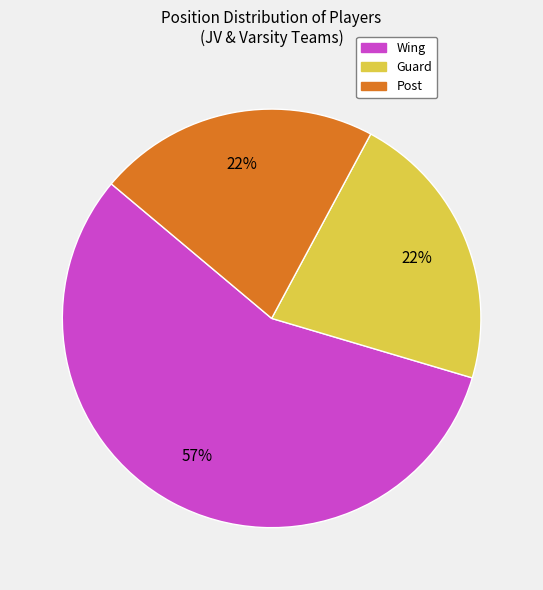

To the nearest percent, what portion does Post represent?

22%